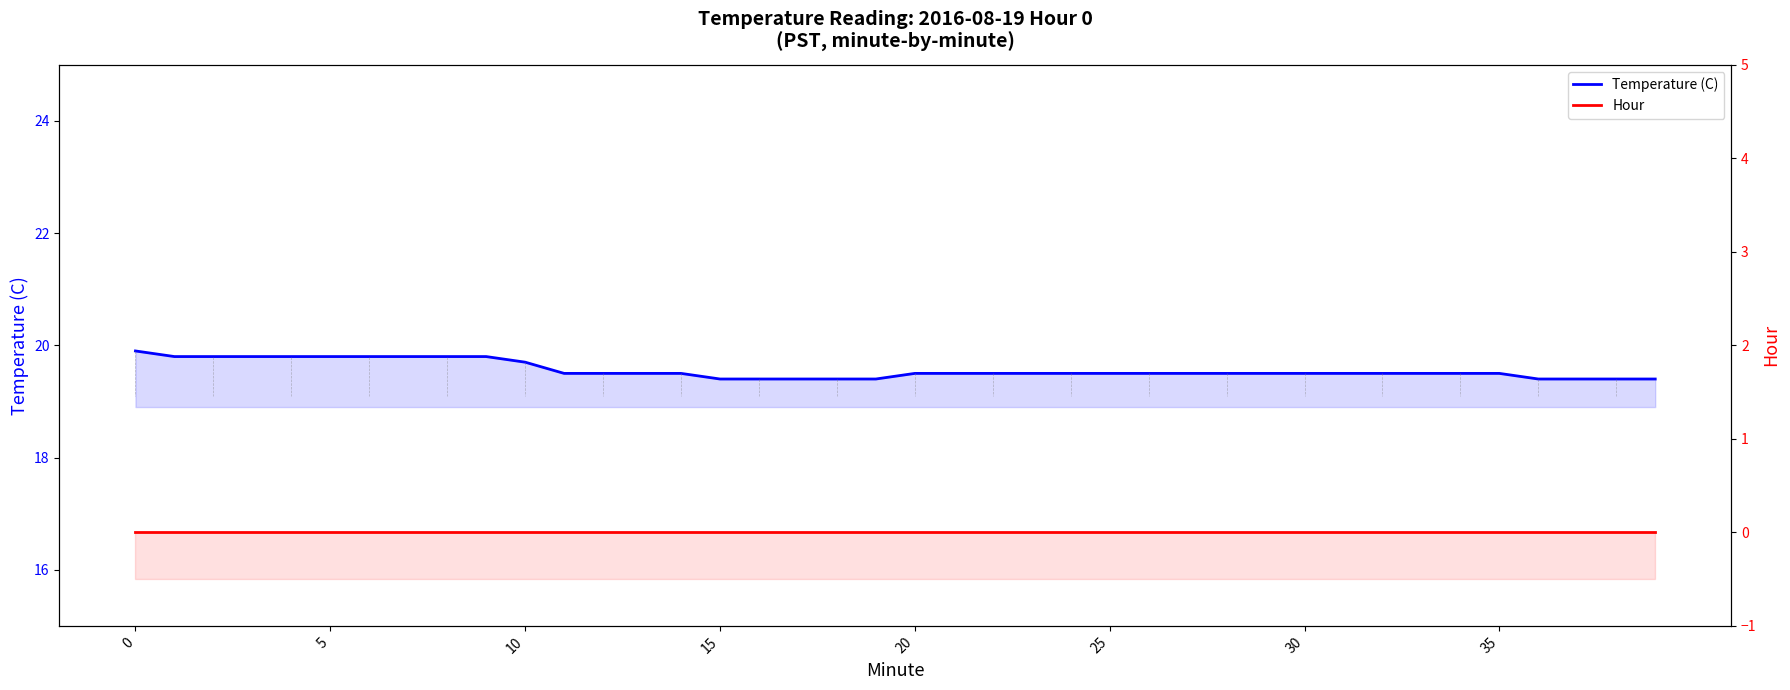

Which series has the largest range (max minus min)?

Temperature (C)